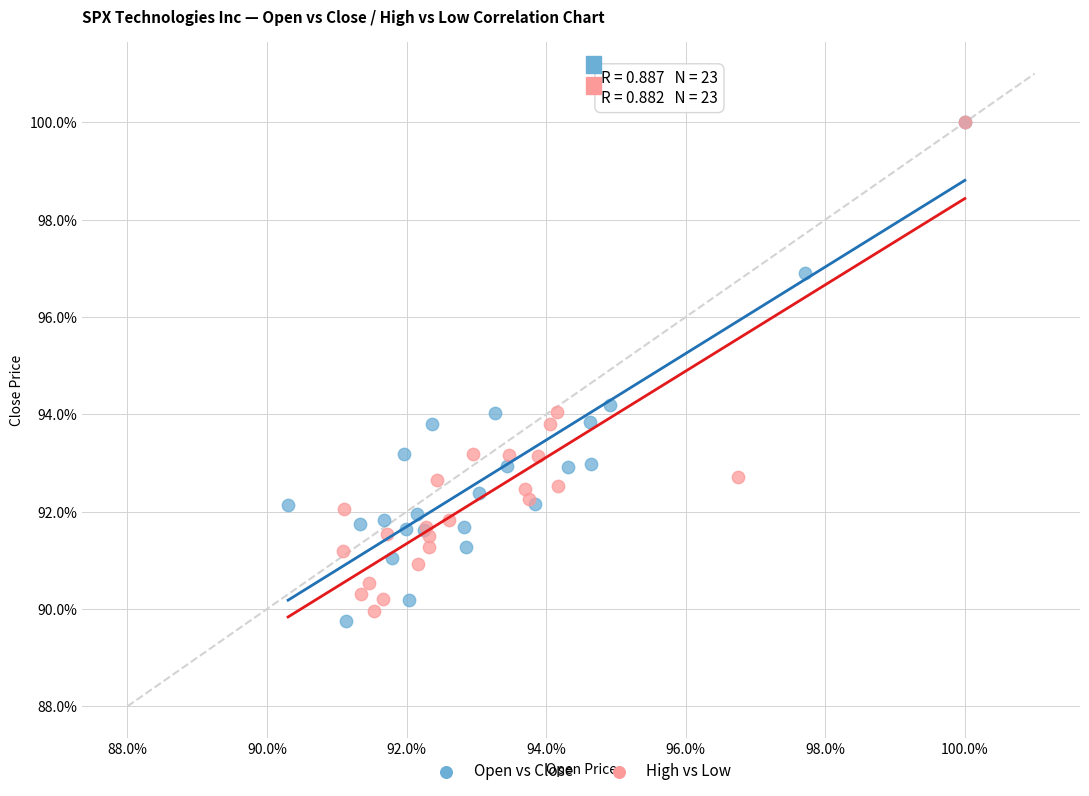

What are all the series names shown in the legend?

Open vs Close, High vs Low